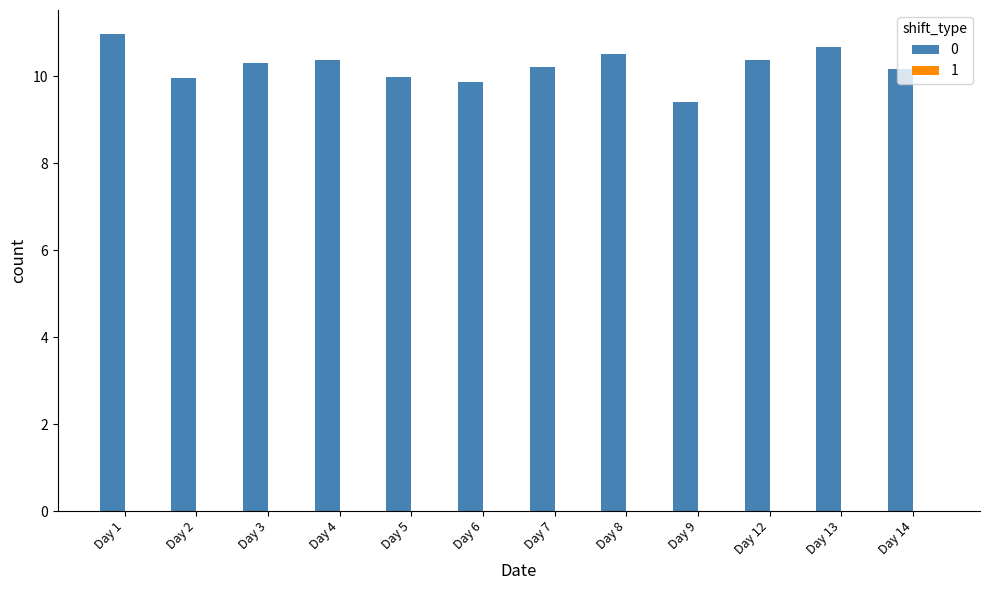

What is the difference between the maximum and minimum values?

1.6